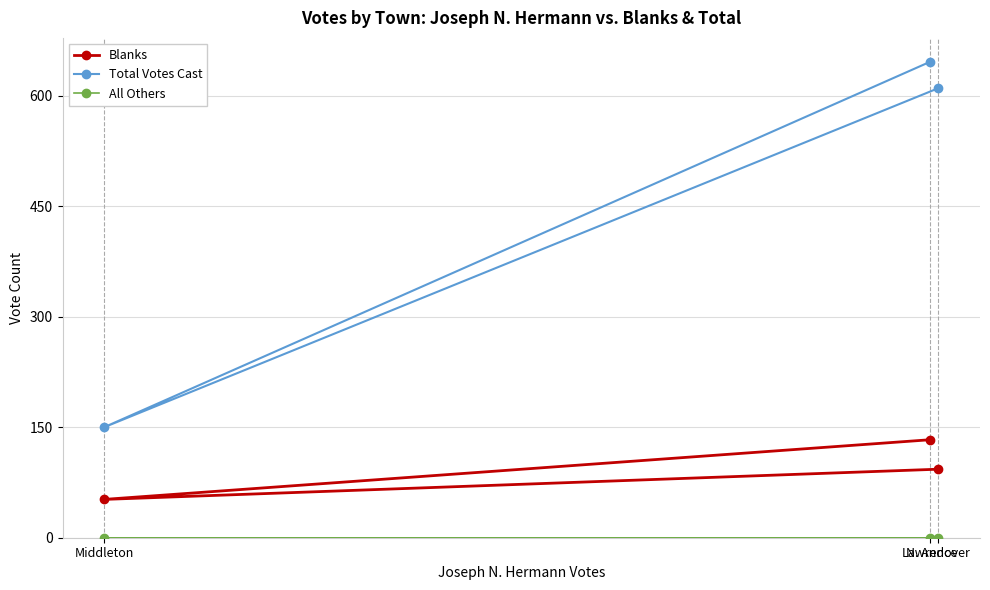

Reading left to right, extract all data points from this chart.

Blanks: Lawrence=133	Middleton=52	N. Andover=93
Total Votes Cast: Lawrence=646	Middleton=150	N. Andover=610
All Others: Lawrence=0	Middleton=0	N. Andover=0